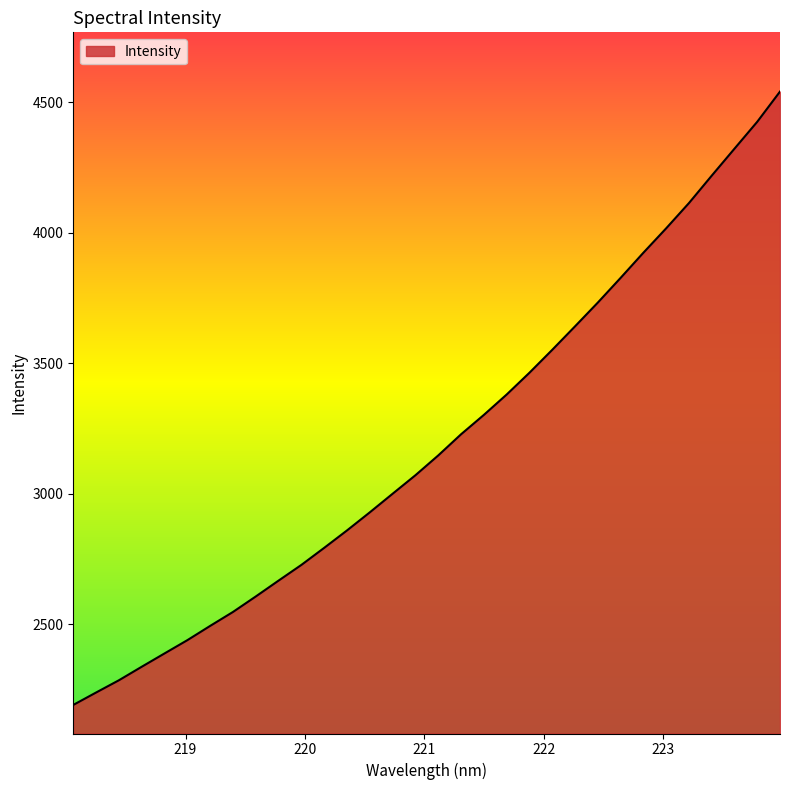

What is the greatest value displayed?

4541.2